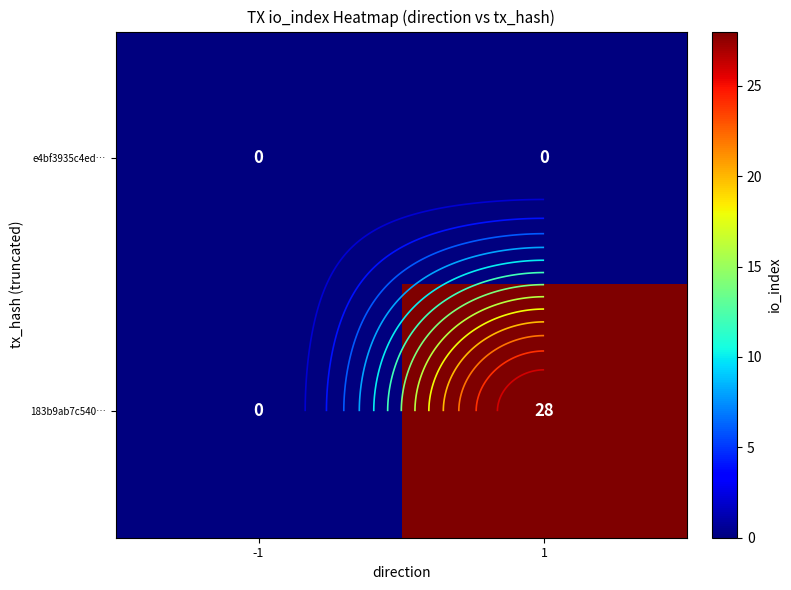

Read the 183b9ab7c540… value at 1.

28